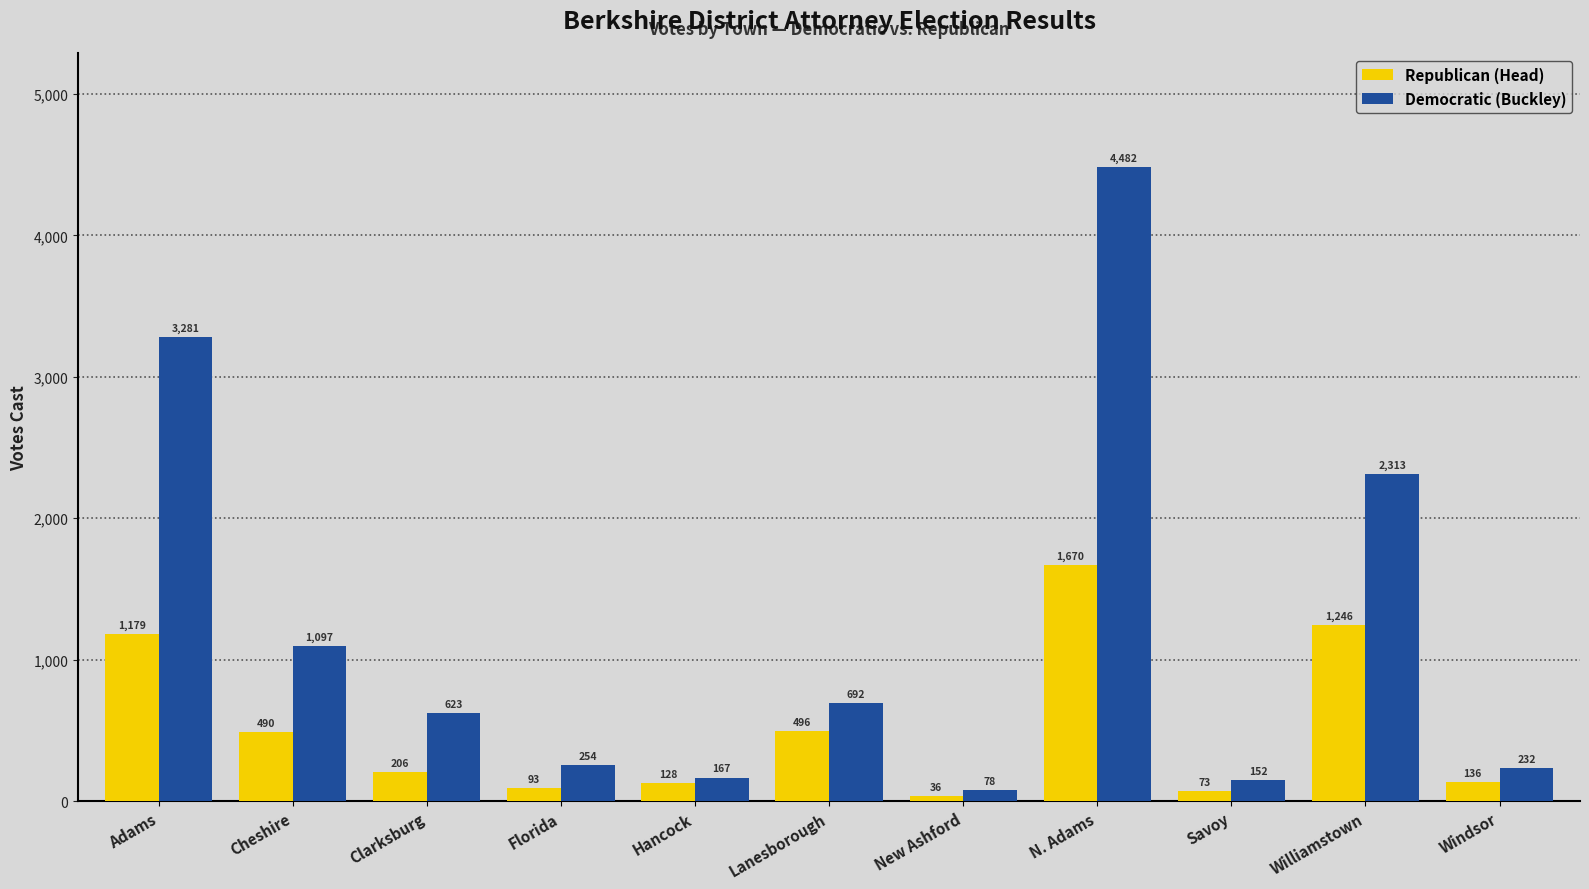

At which label does Democratic (Buckley) reach its peak?

N. Adams